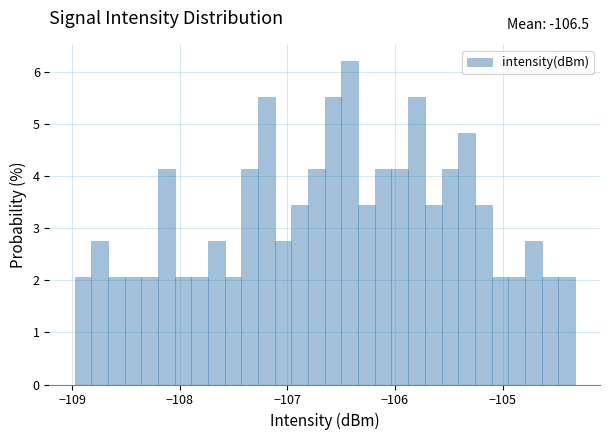

Around what value on the x-axis is the tallest bar? Give the approximate position of its centre, as read against the axis.

-106.4